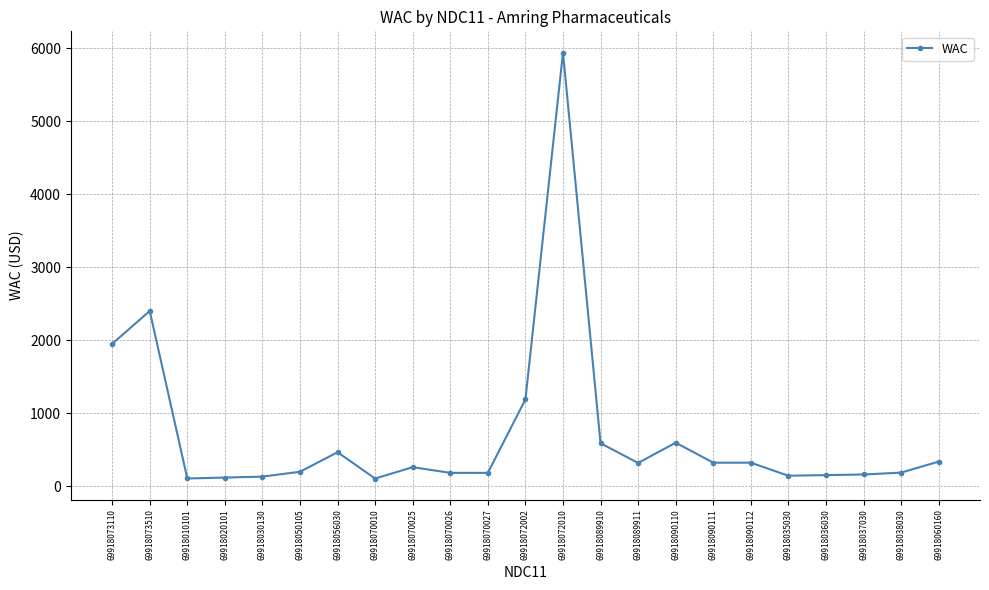

What is the change in value from 69918056030 to 69918035030?

-322.2